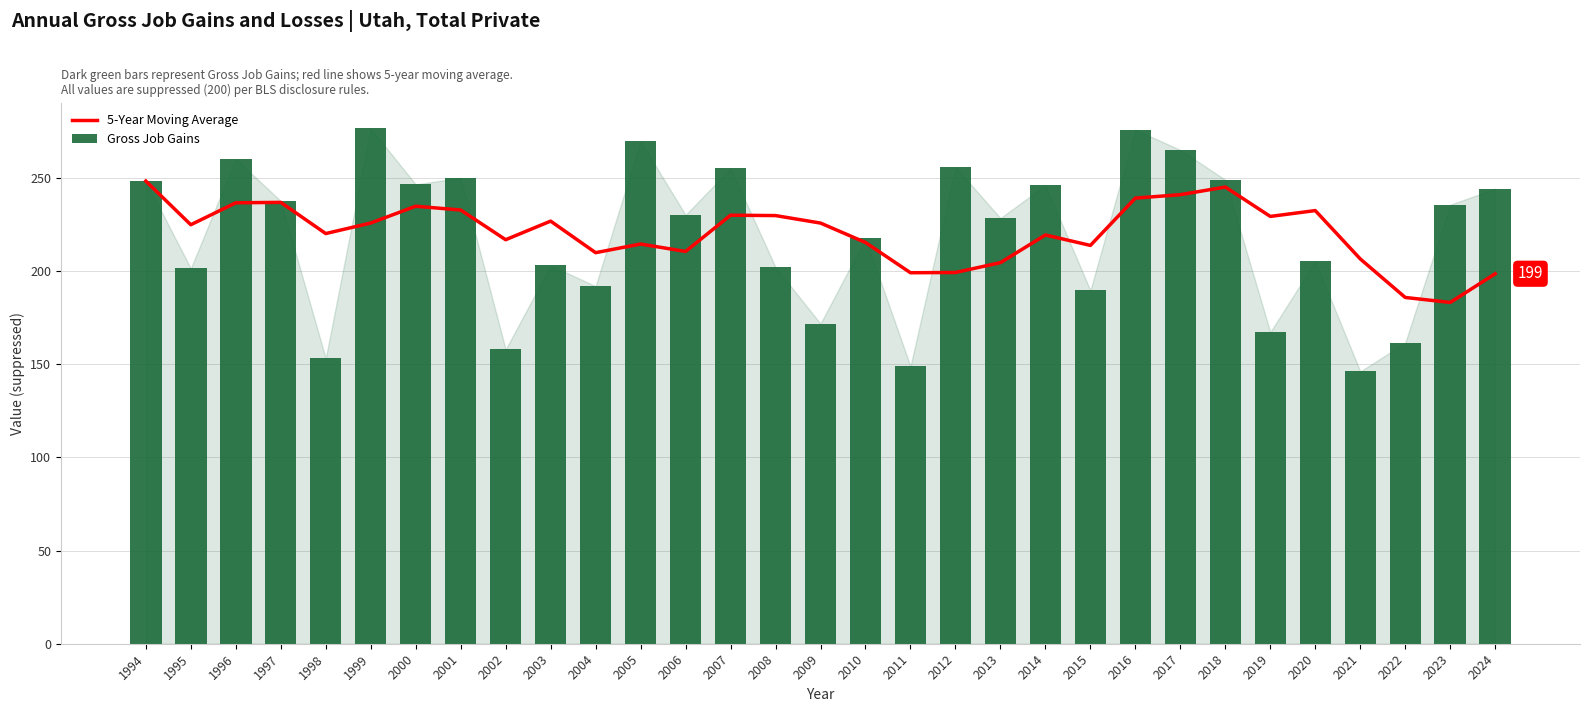

Which series has the largest total across all categories?

5-Year Moving Average